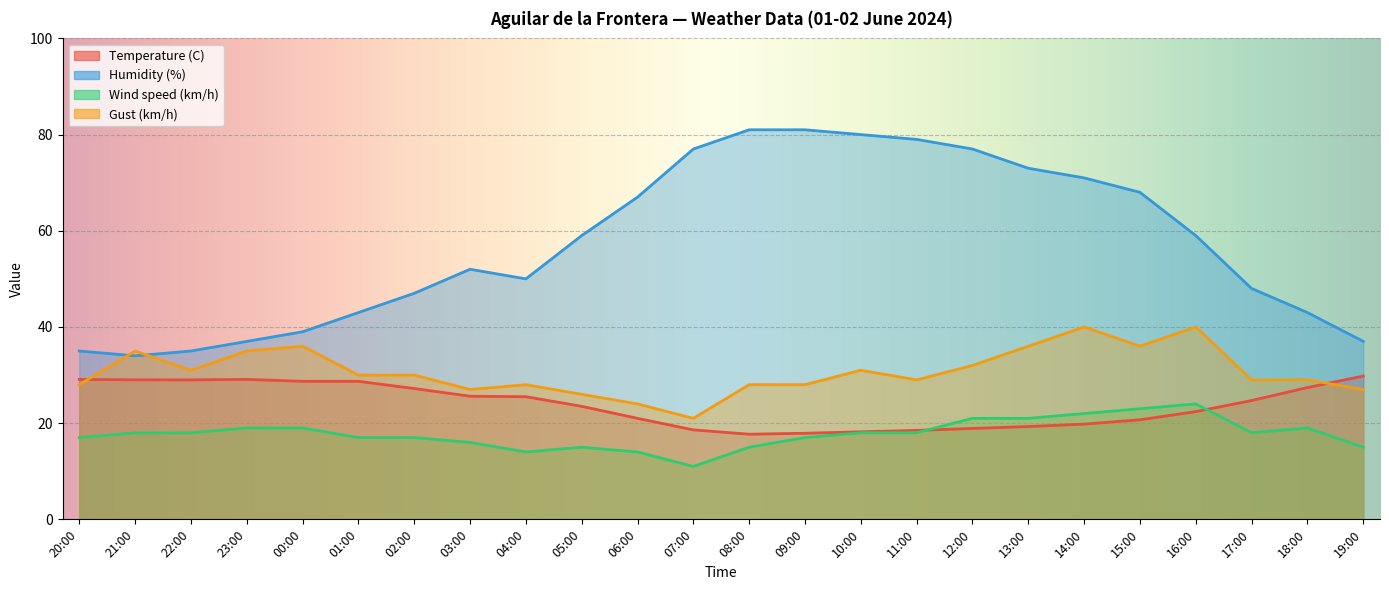

True or false: Humidity (%) and Temperature (C) cross at least once.

False